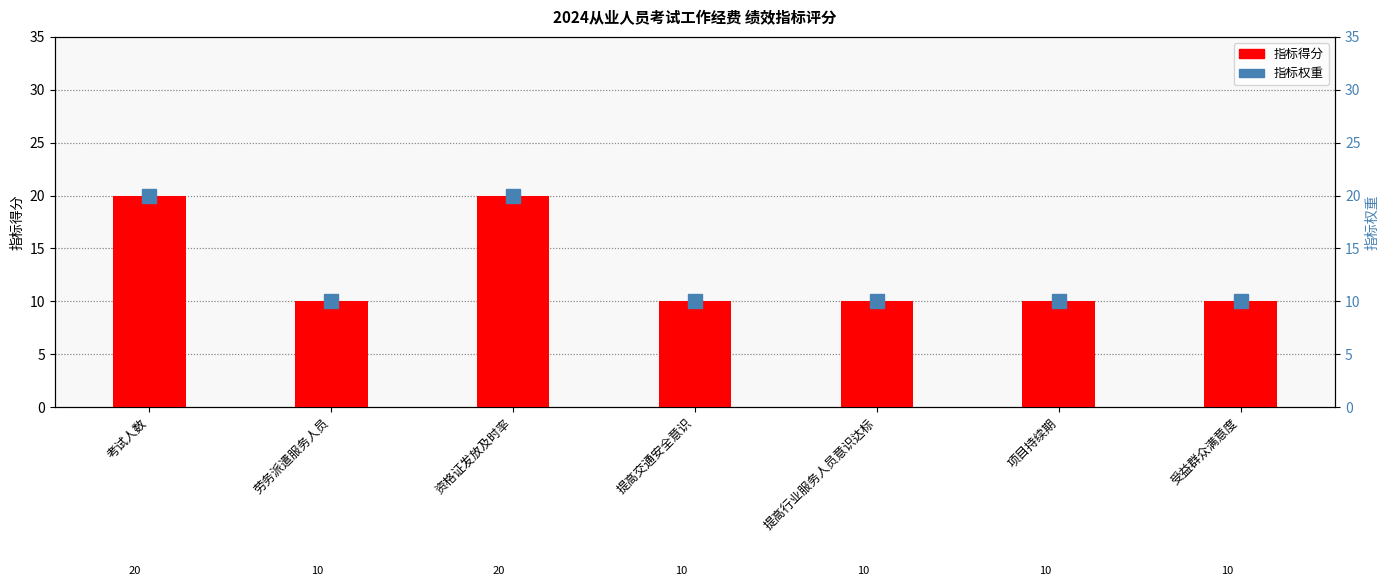

Reading left to right, list all the values displayed in this chart.

指标得分: 20	10	20	10	10	10	10
指标权重: 20	10	20	10	10	10	10